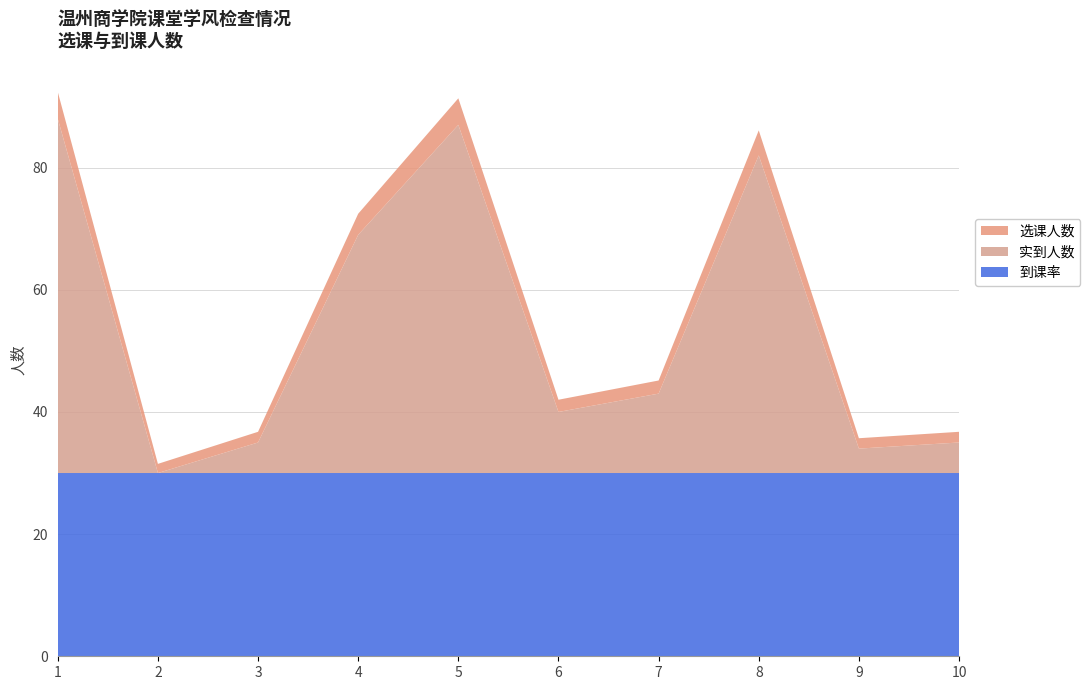

What is the maximum value for 到课率?

30.0